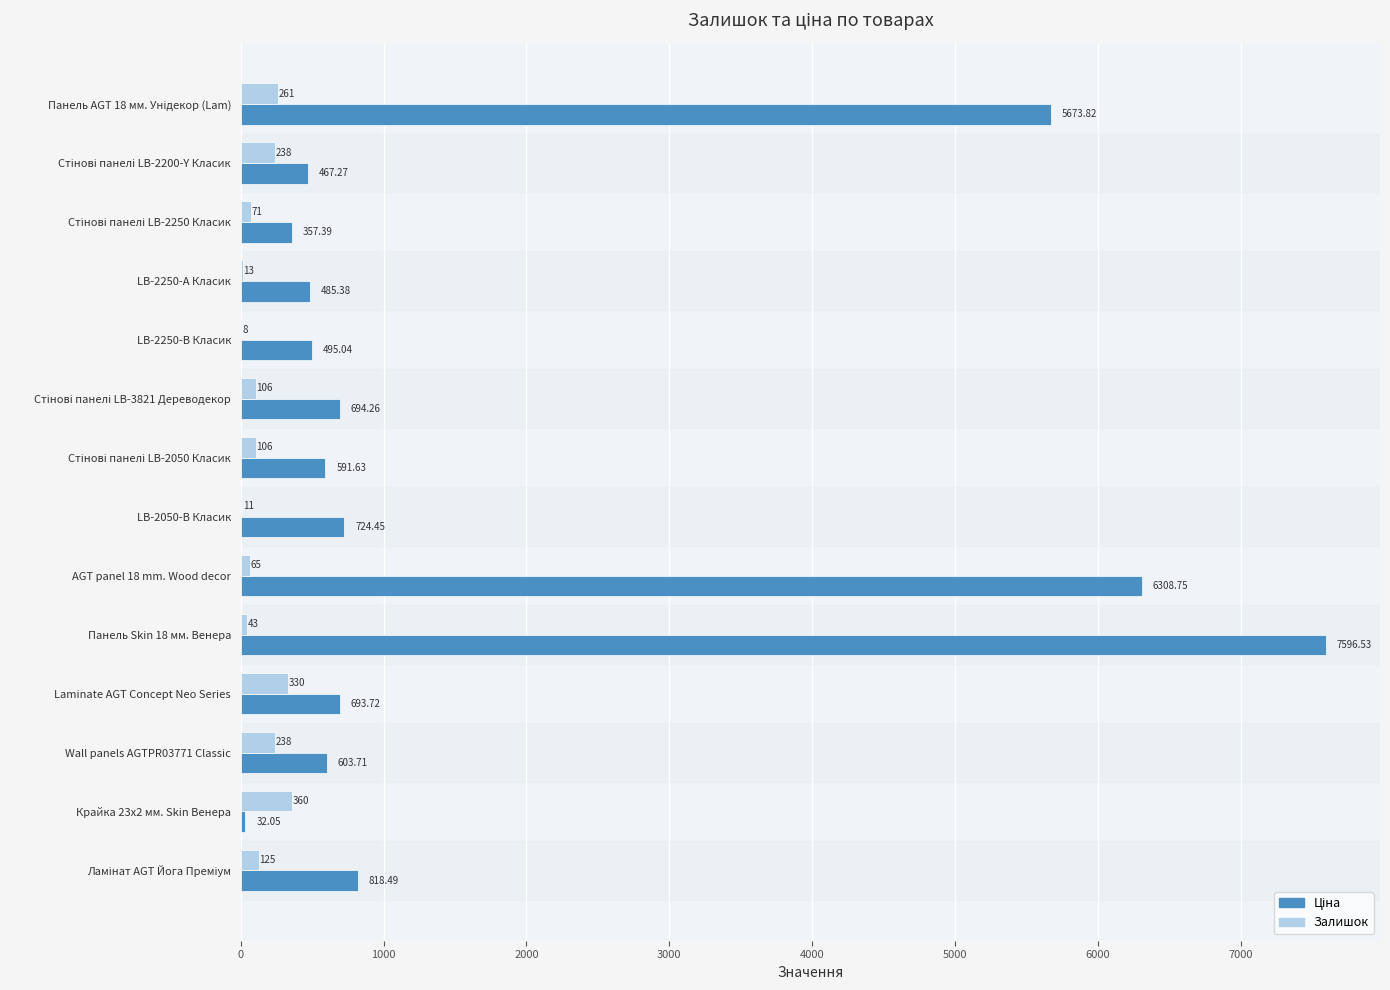

What is the total value across all series at LB-2250-В Класик?

503.0